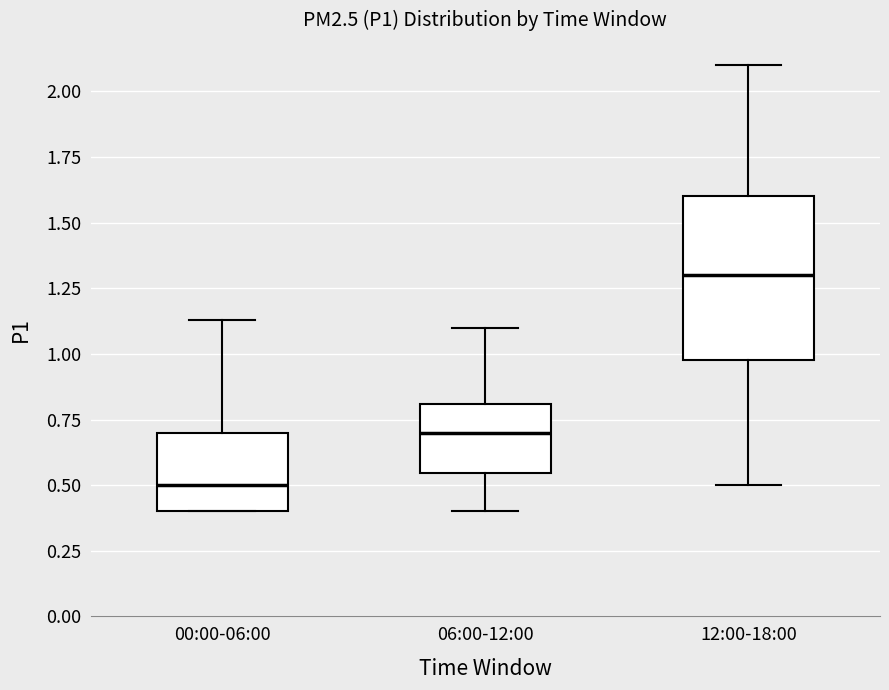

Which box is the tallest, from its lower edge to its upper edge?

12:00-18:00